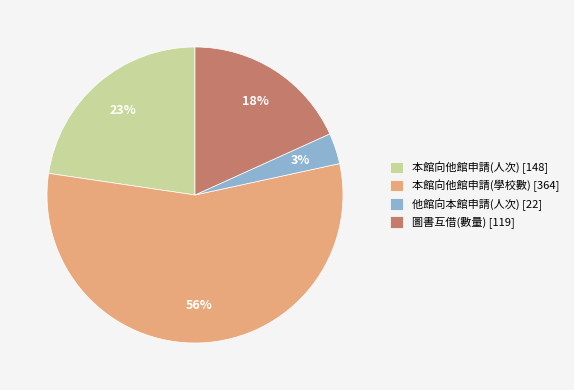

How many segments does this pie chart have?

4